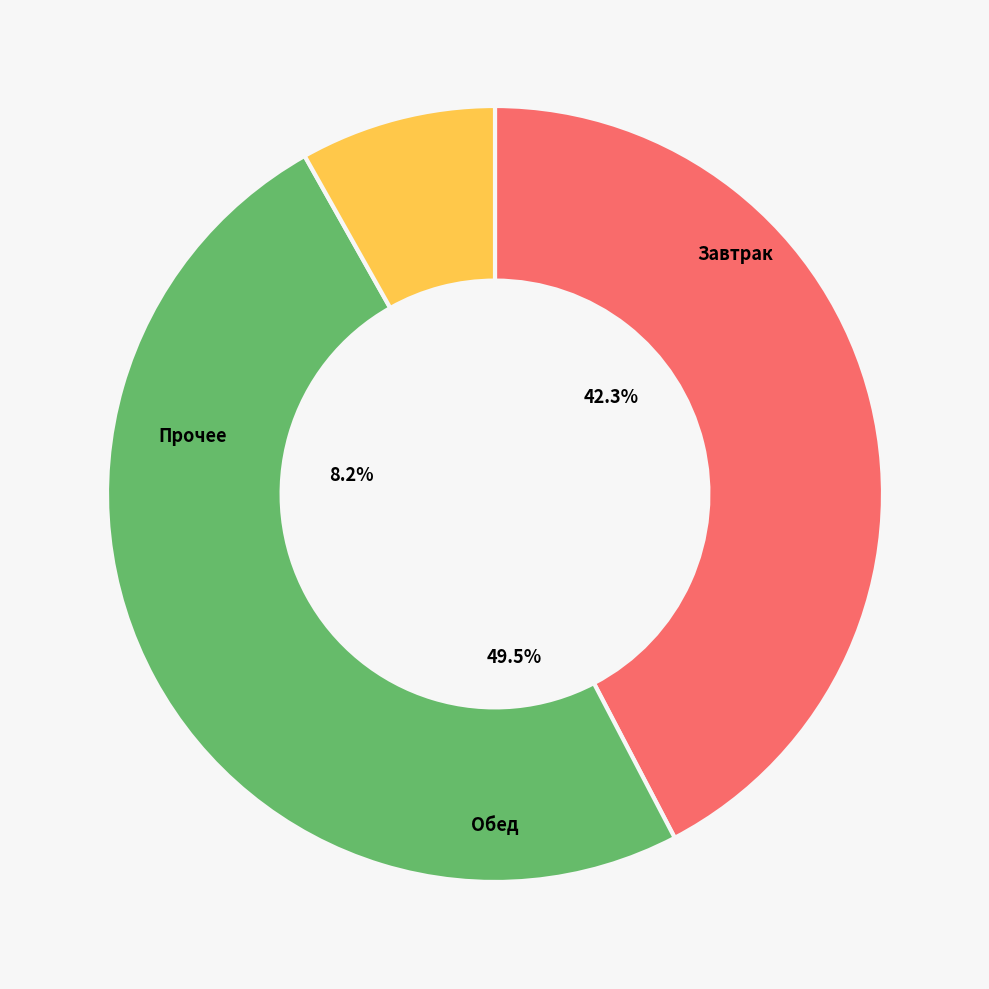

Does суп молочный с лапшой represent more than half of the total?

No